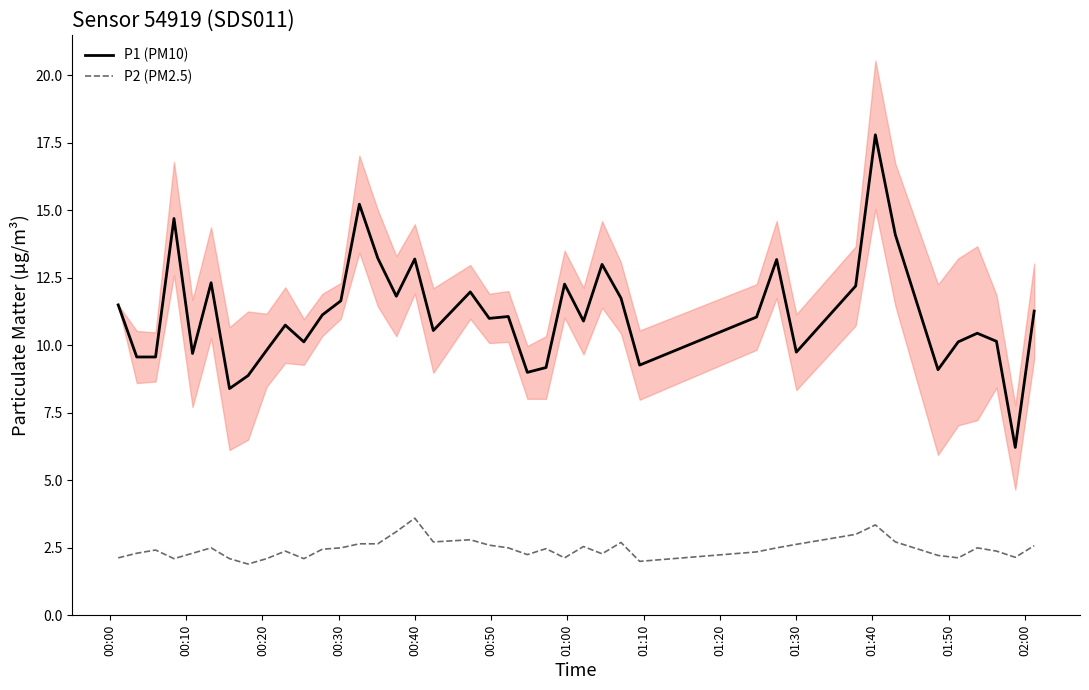

What is the sum of all P2 (PM2.5) values?

98.8